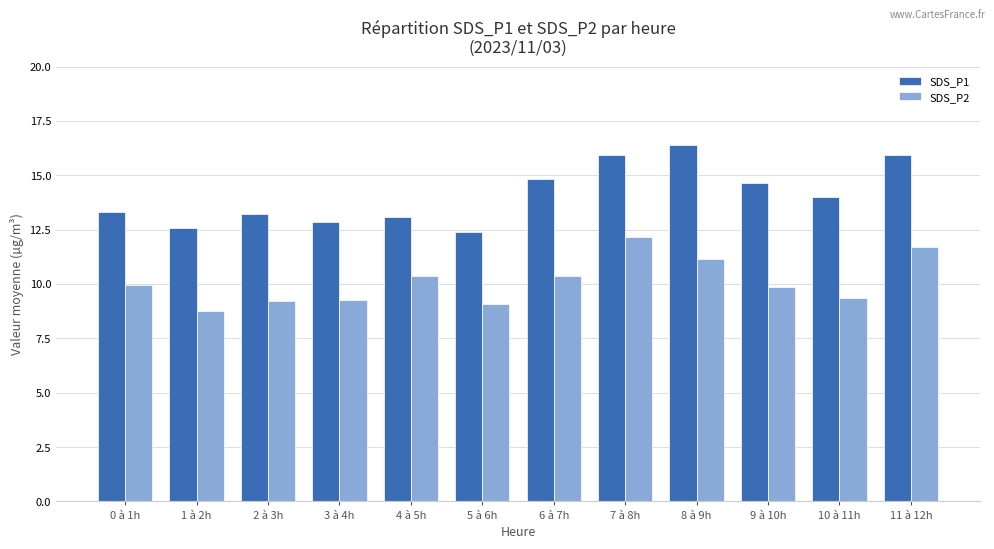

True or false: SDS_P1 has a value of 14.8 at 6 à 7h.

True